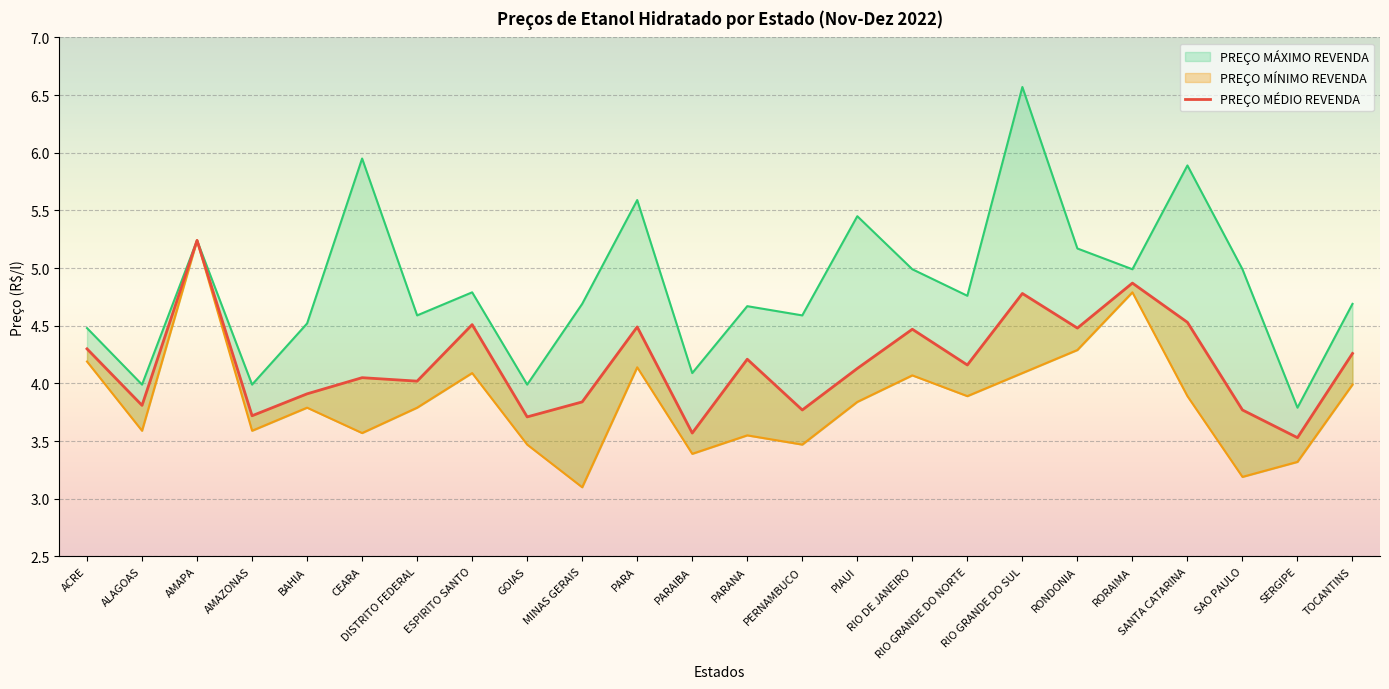

Count the number of values greater than 4.

15